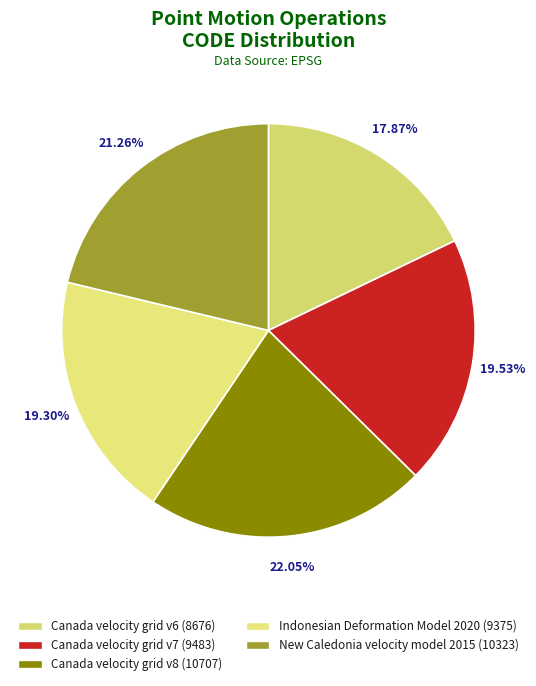

How many segments does this pie chart have?

5